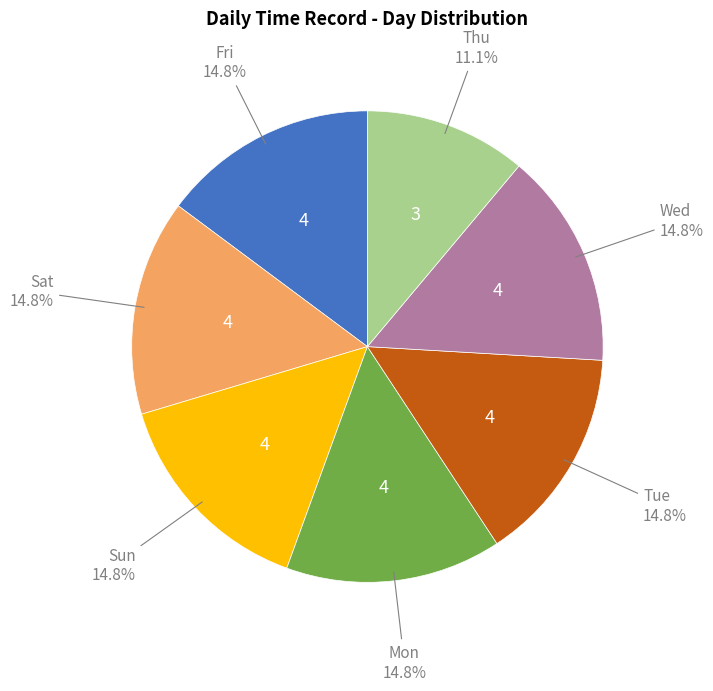

Does any single category account for the majority?

No